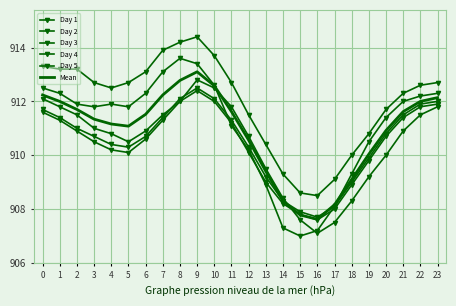

What is the sum of all Day 4 values?

21849.3